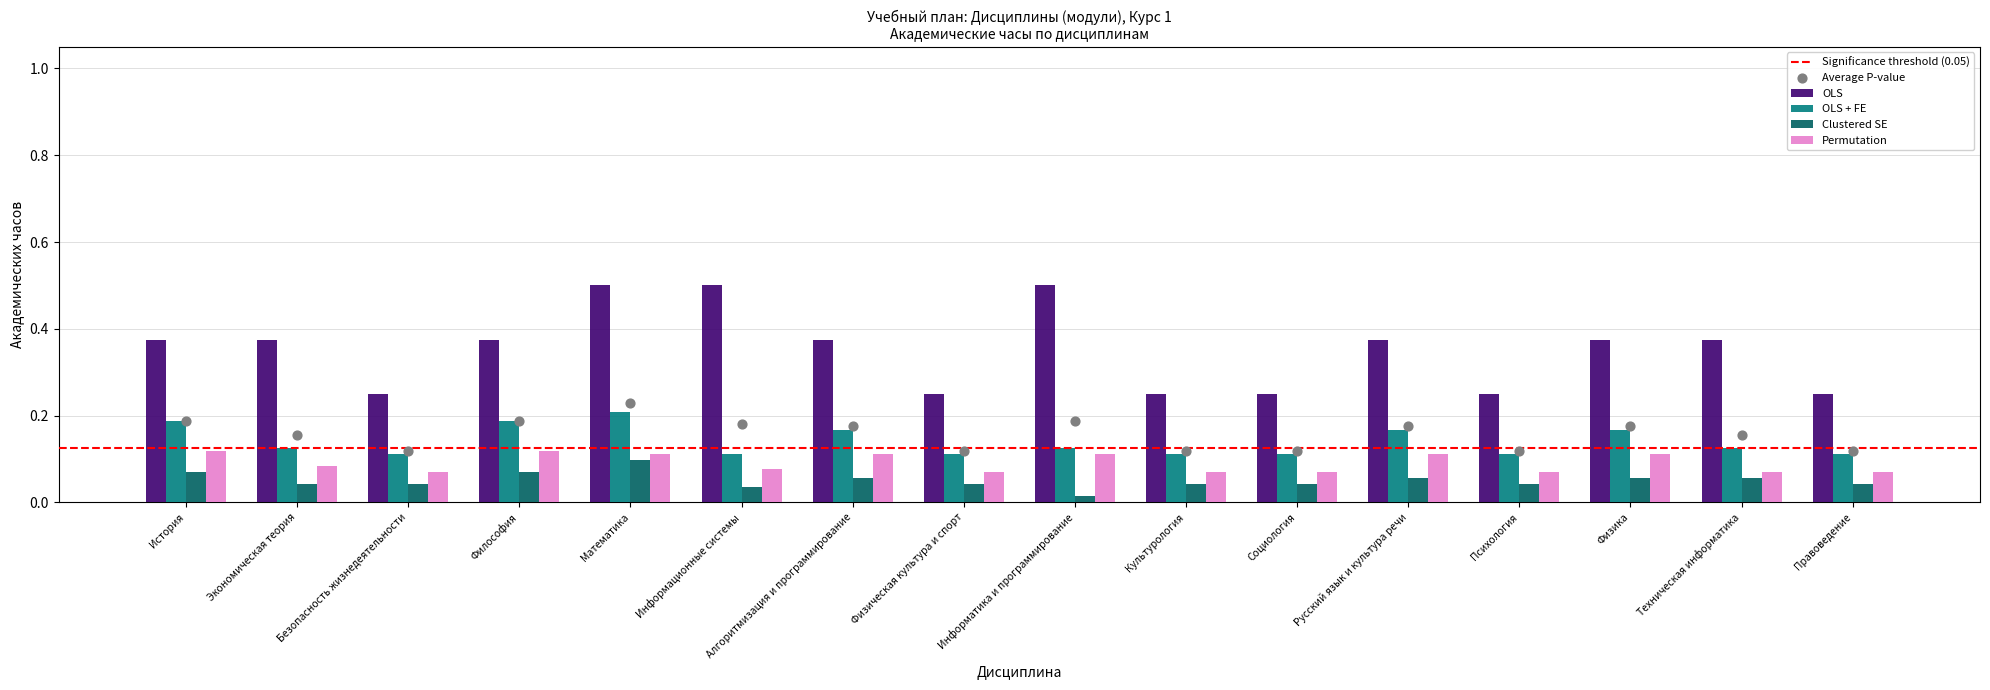

Which series has the largest Y range (max minus min)?

OLS